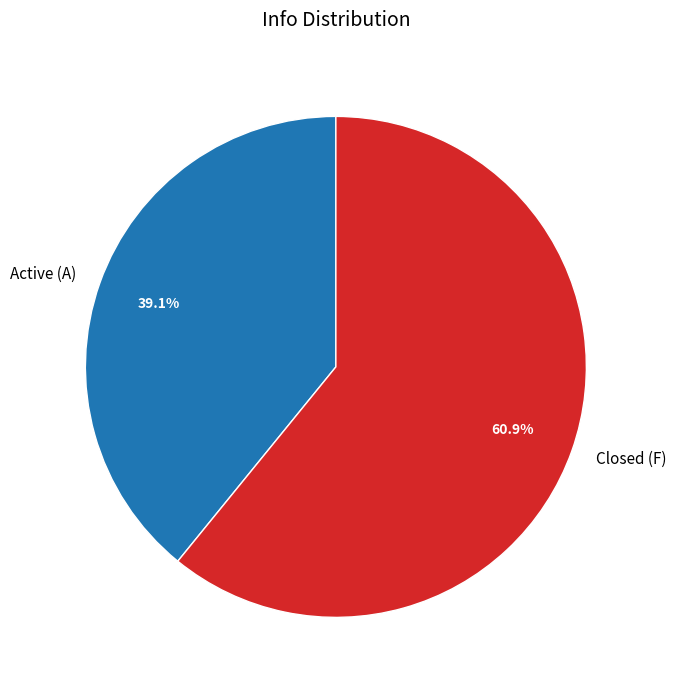

Which slice is the smallest?

Active (A)